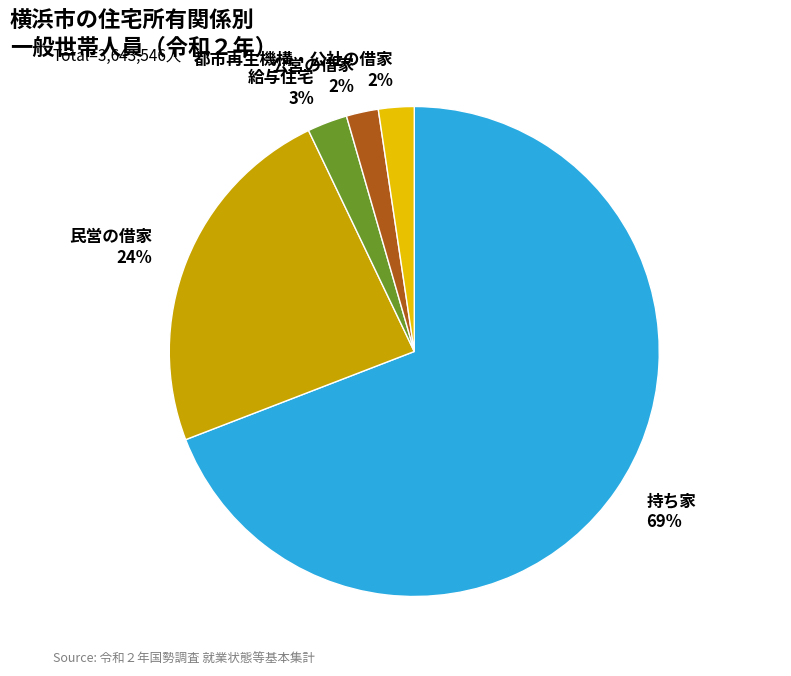

How many segments does this pie chart have?

5